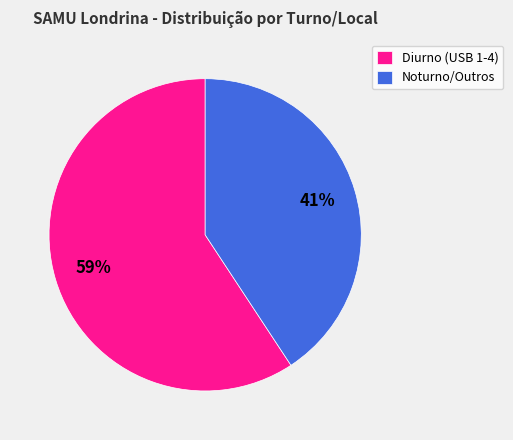

To the nearest percent, what is the combined percentage of Diurno (USB 1-4) and Noturno/Outros?

100%